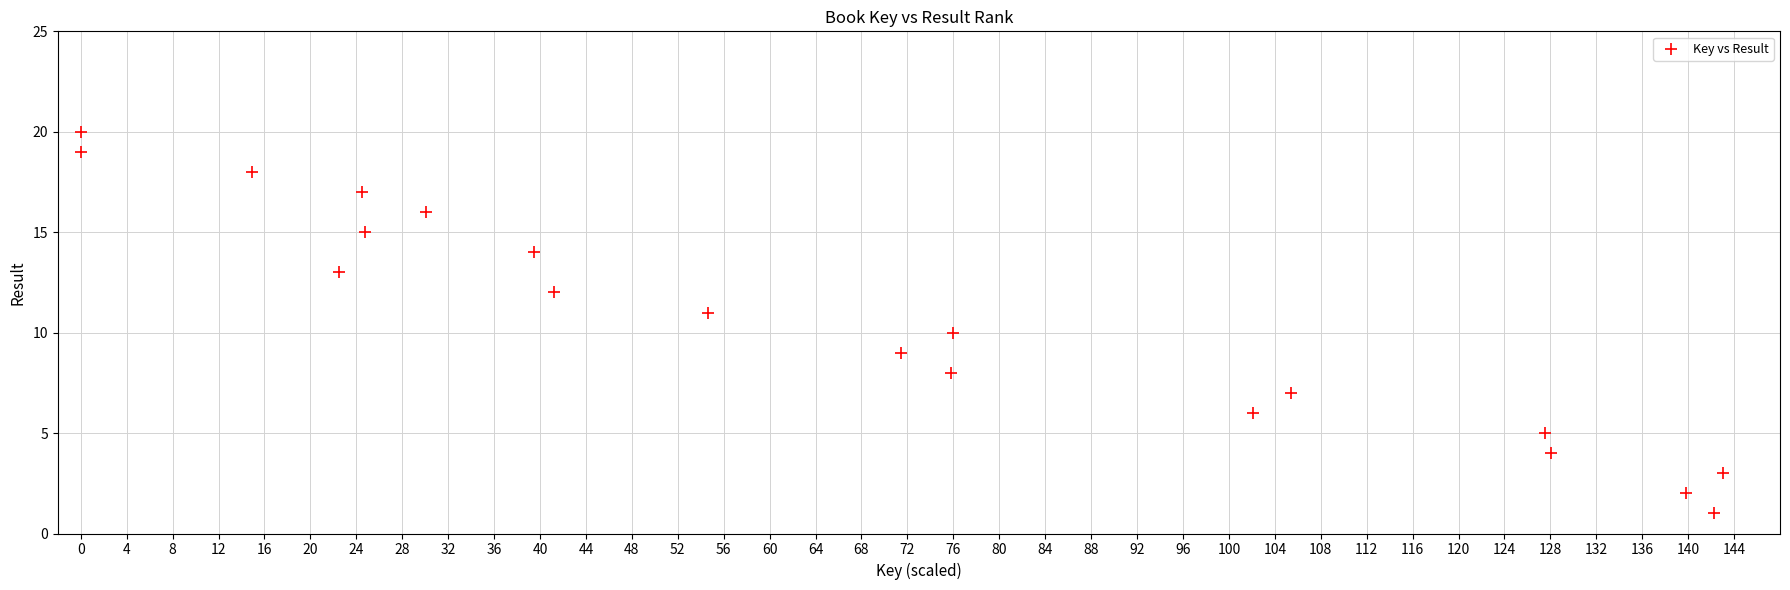

What is the range of Y values (max minus min)?

19